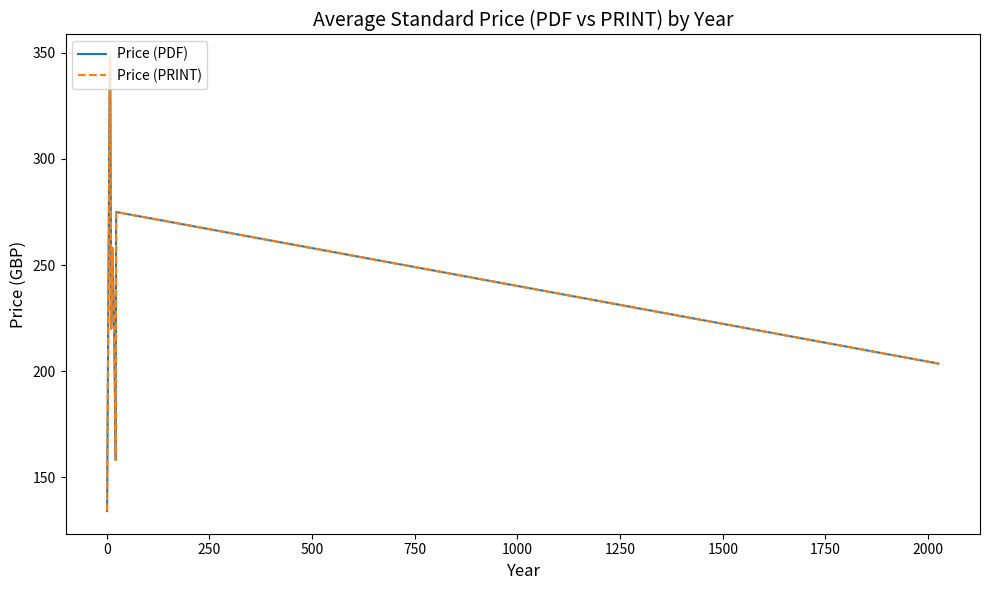

Does the chart display data point markers on the line(s)?

No